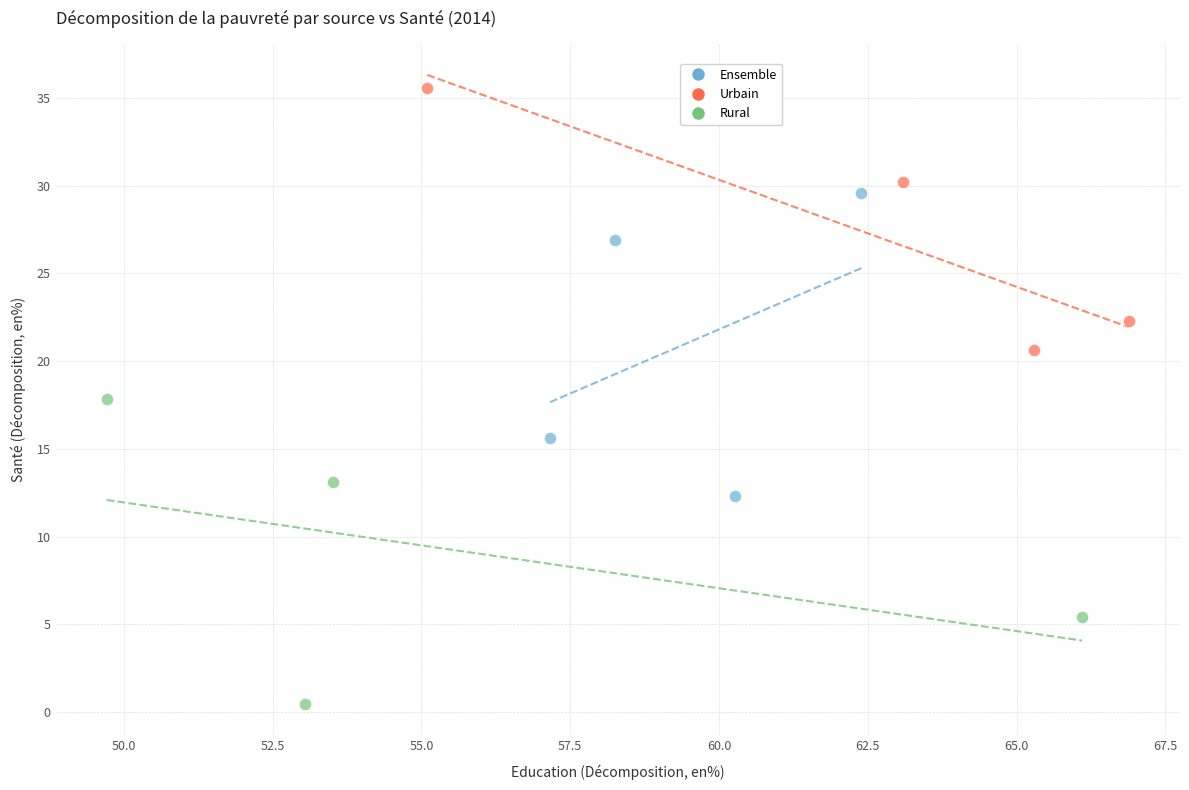

Which series reaches the maximum Y coordinate?

Urbain